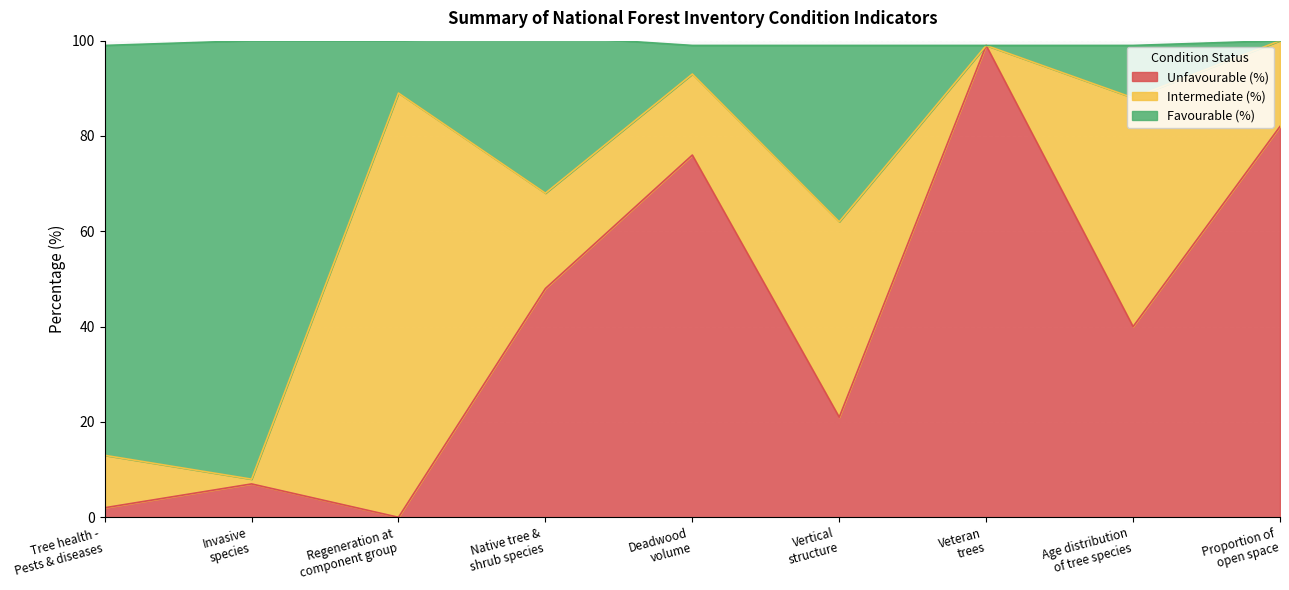

Is it true that Unfavourable (%) equals 33 at Deadwood
volume?

False